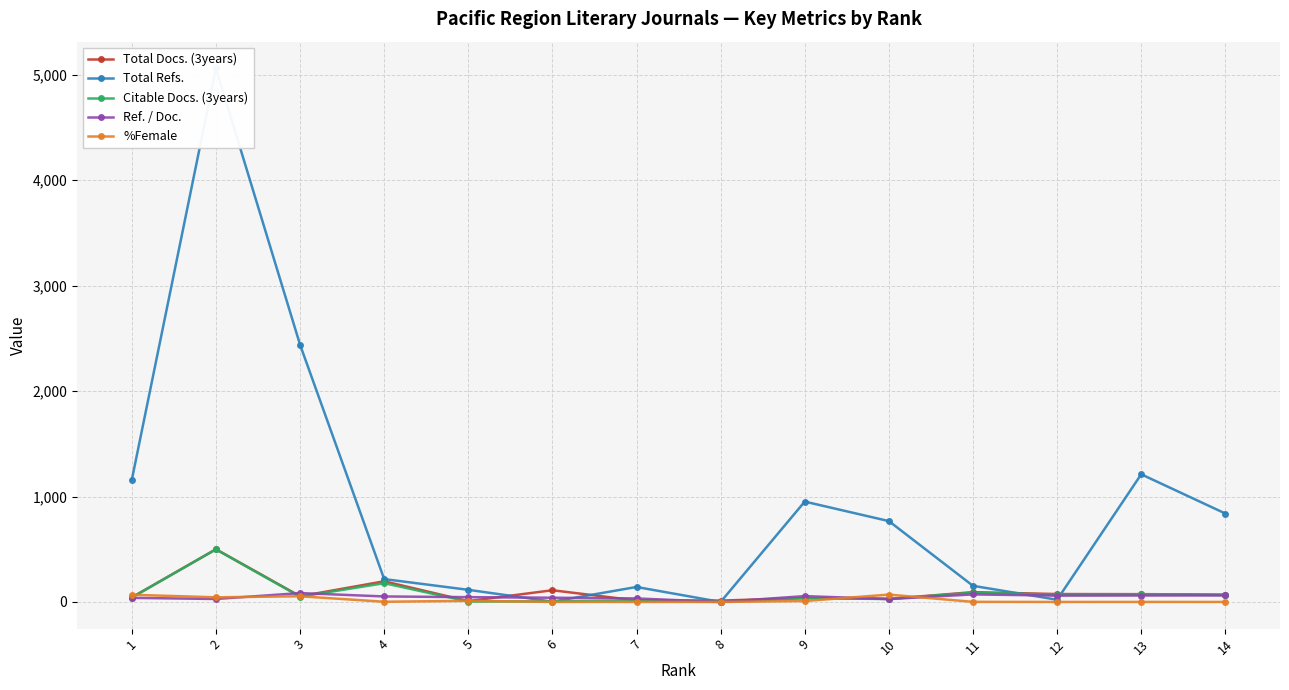

Between which two adjacent categories do Citable Docs. (3years) and %Female first intersect?

1 and 2